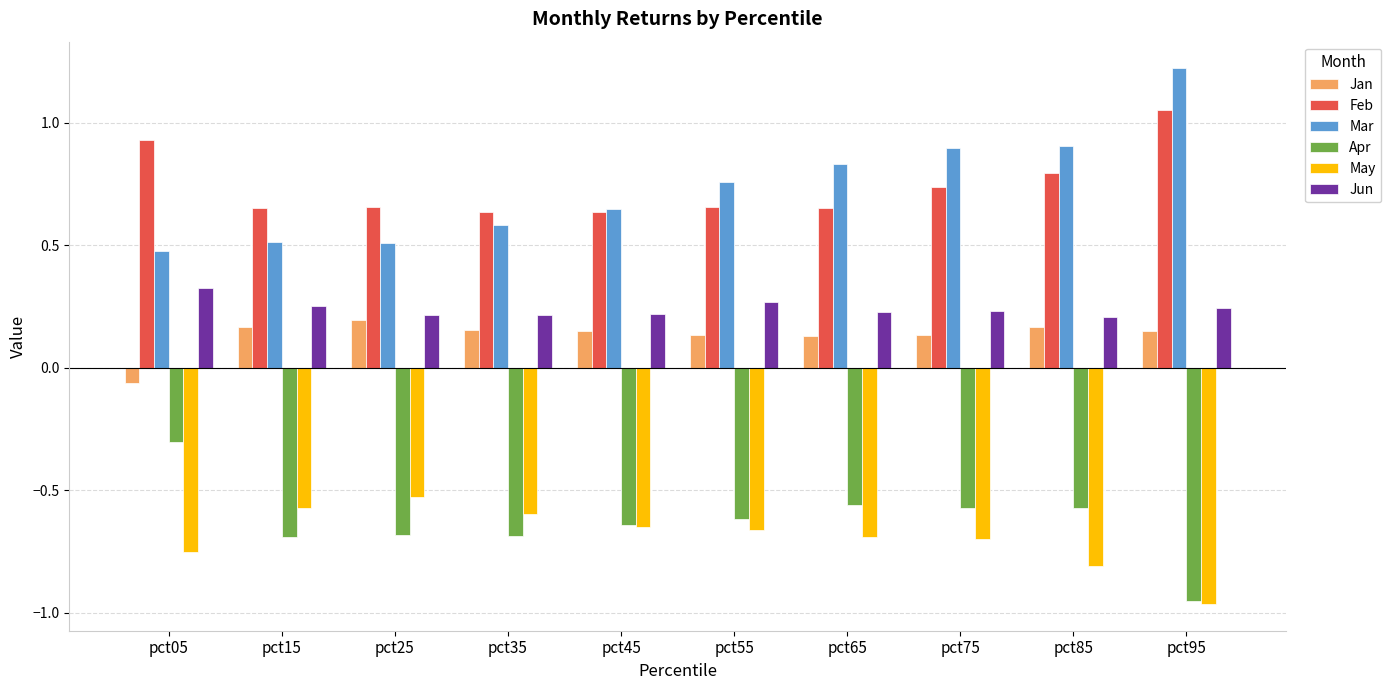

Is it true that May equals -0.7 at pct65?

True